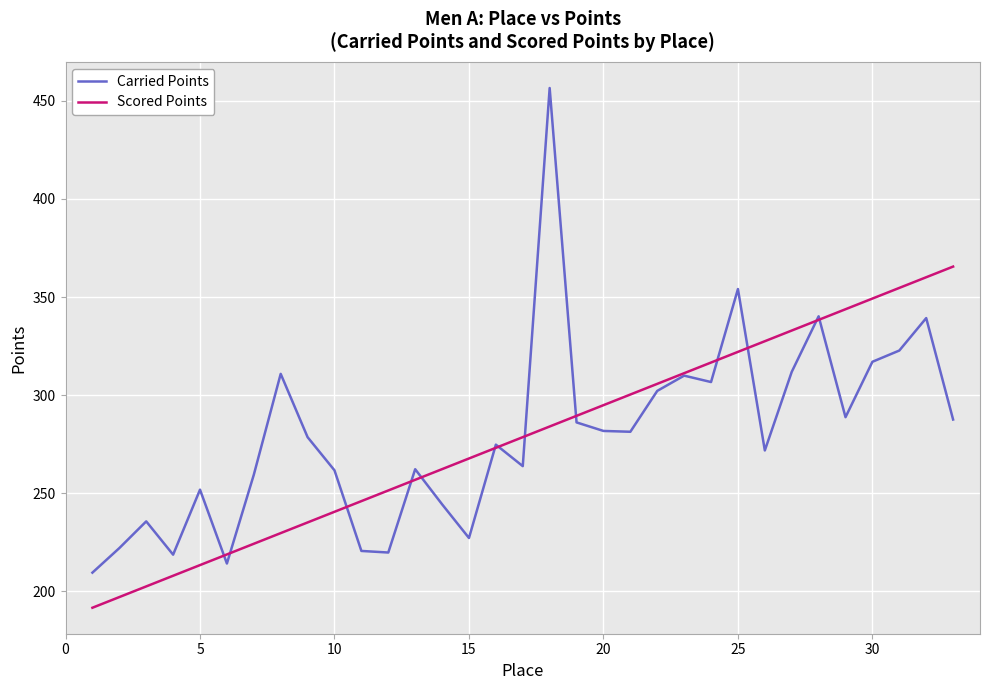

Which series has the widest spread of values?

Carried Points